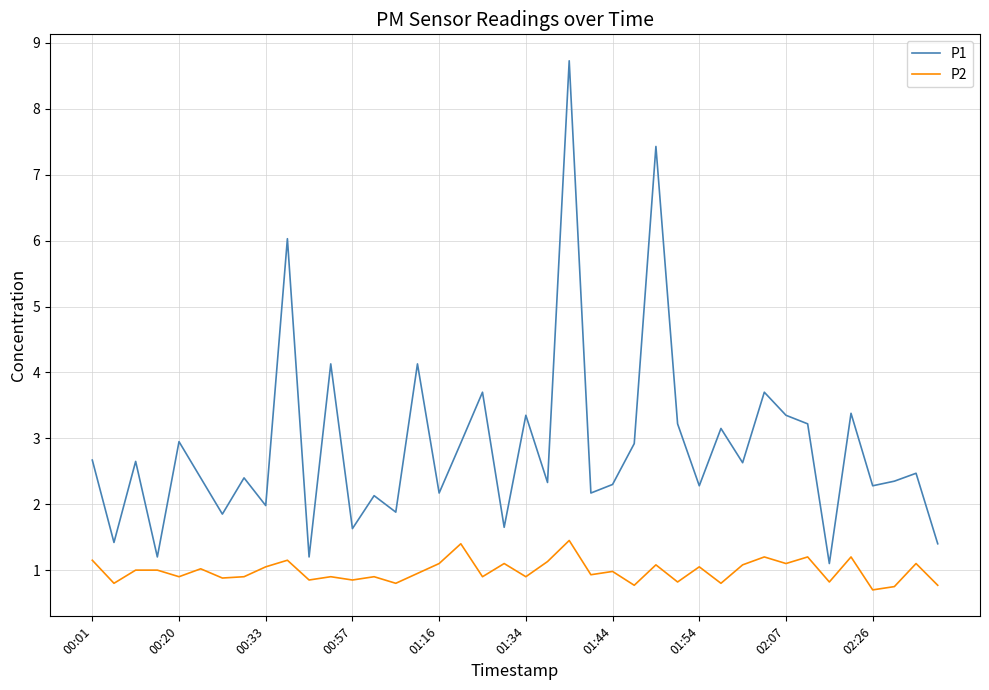

List the series in order of their overall mean, highest first.

P1, P2